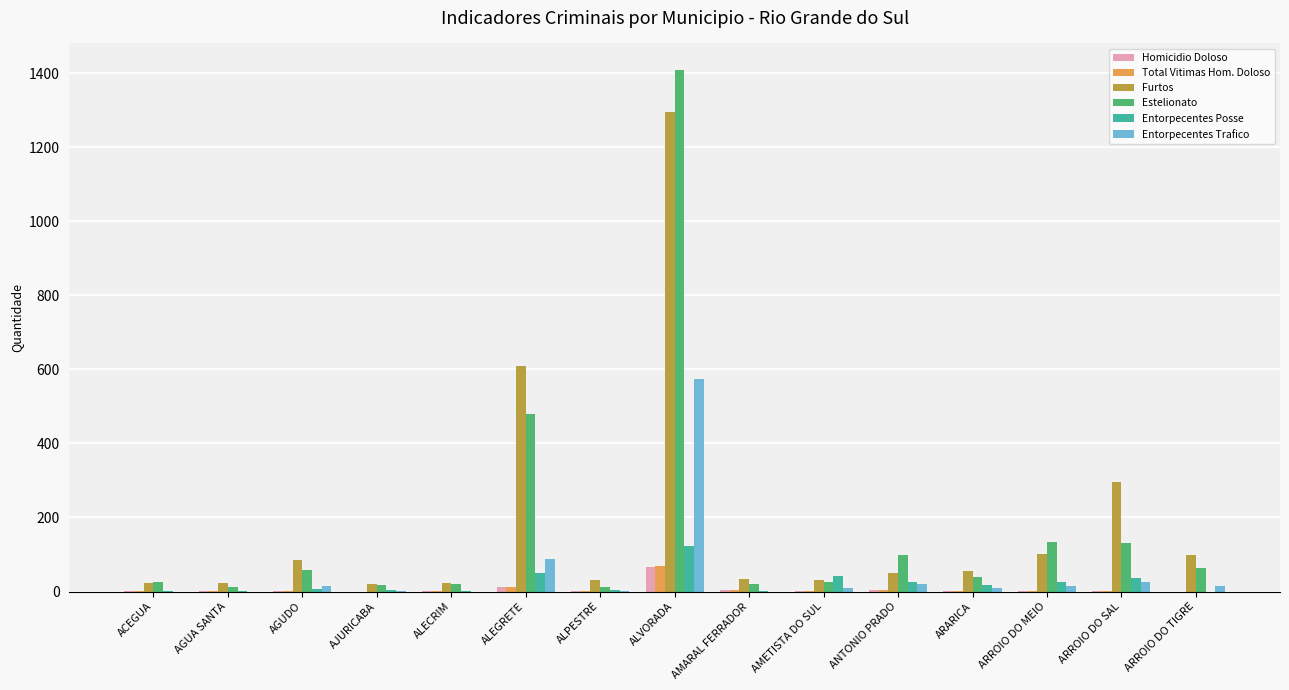

The value of Entorpecentes Trafico at AGUA SANTA is 0. True or false?

True